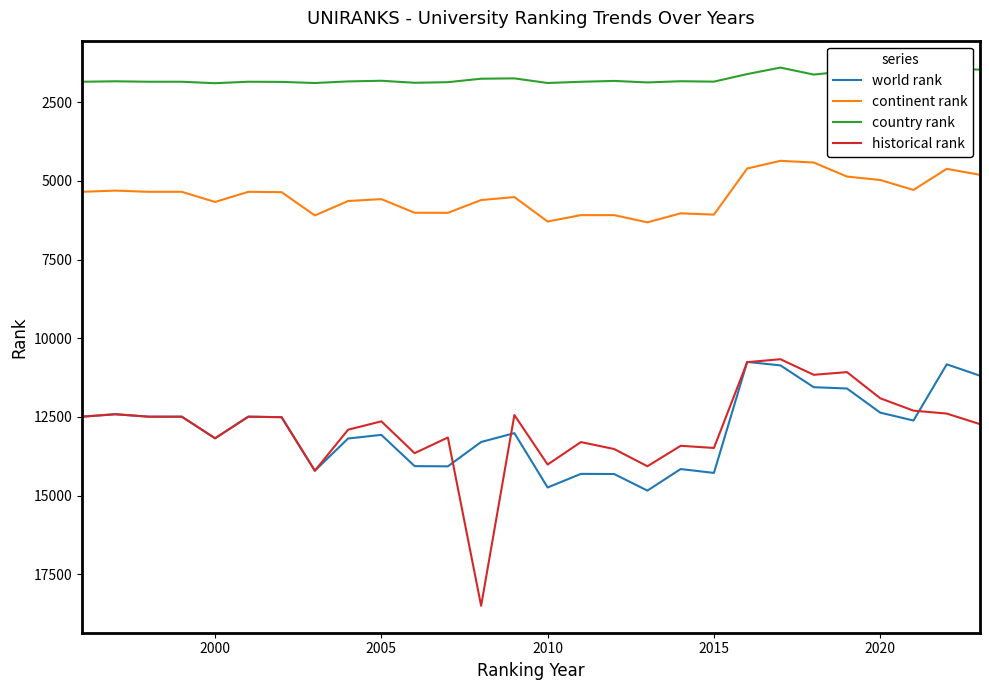

List the series in order of their peak value, highest first.

historical rank, world rank, continent rank, country rank